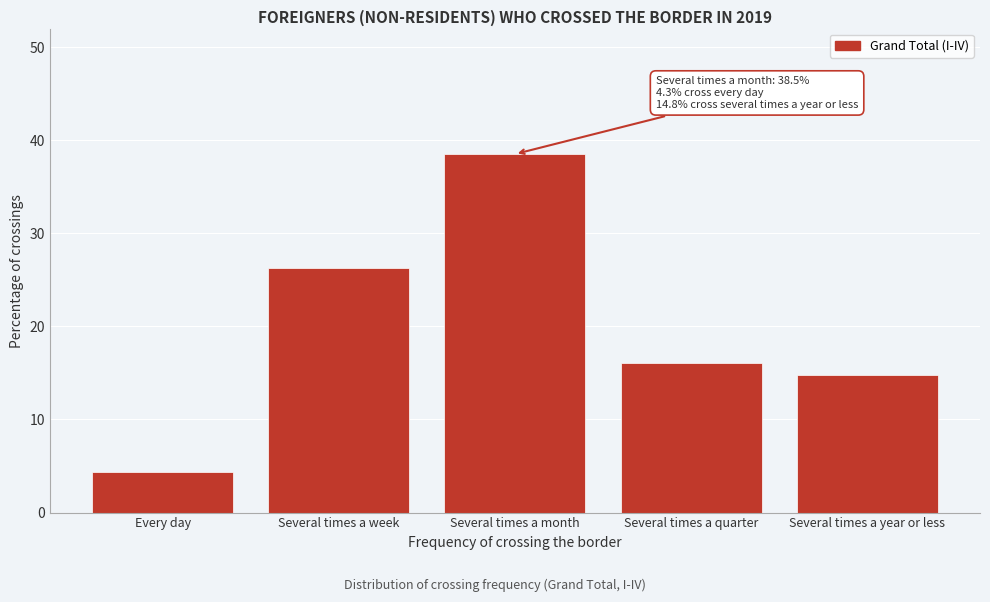

Reading left to right, what are all the values shown in this chart?

Every day=4.3	Several times a week=26.3	Several times a month=38.5	Several times a quarter=16.1	Several times a year or less=14.8